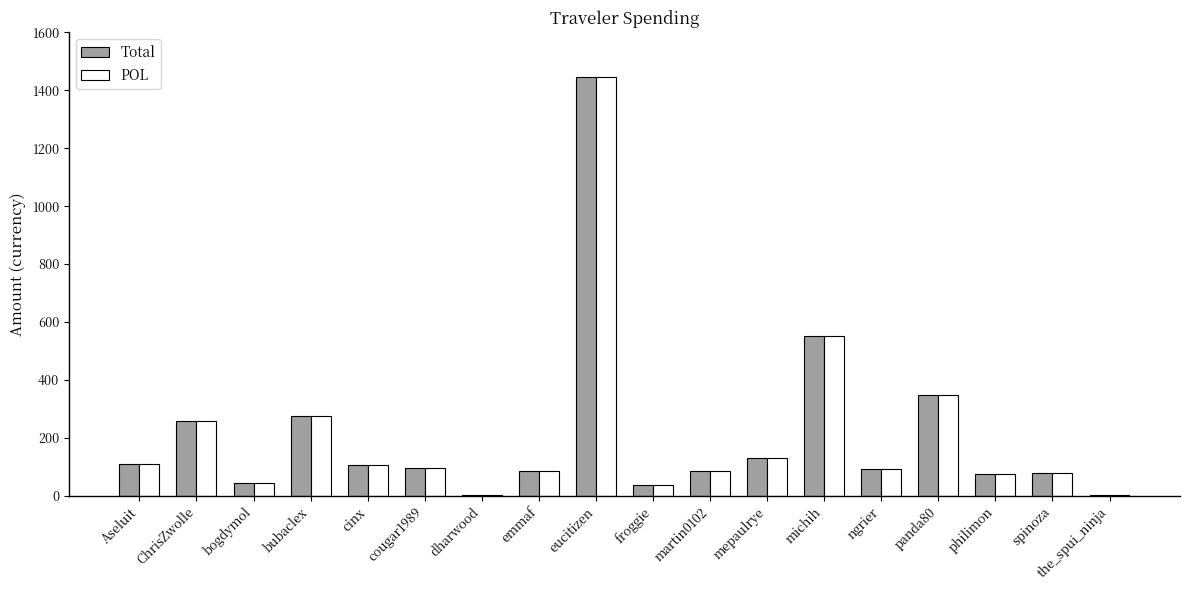

Does the chart contain stacked bars?

No